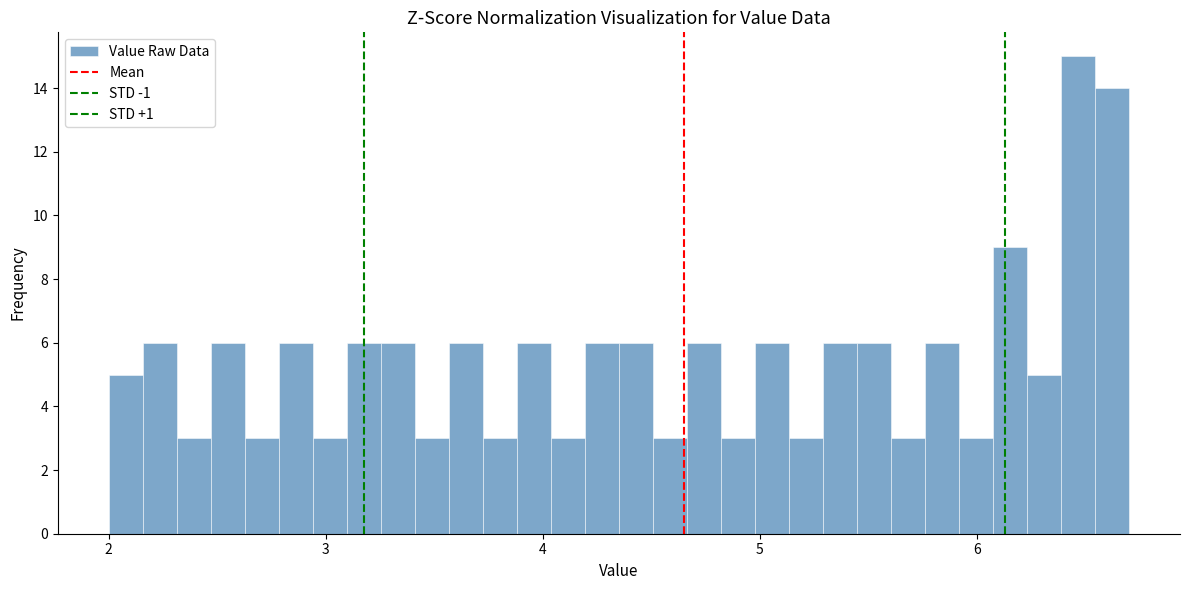

Read against the x-axis, roughly where is the centre of the tallest bar?

6.5